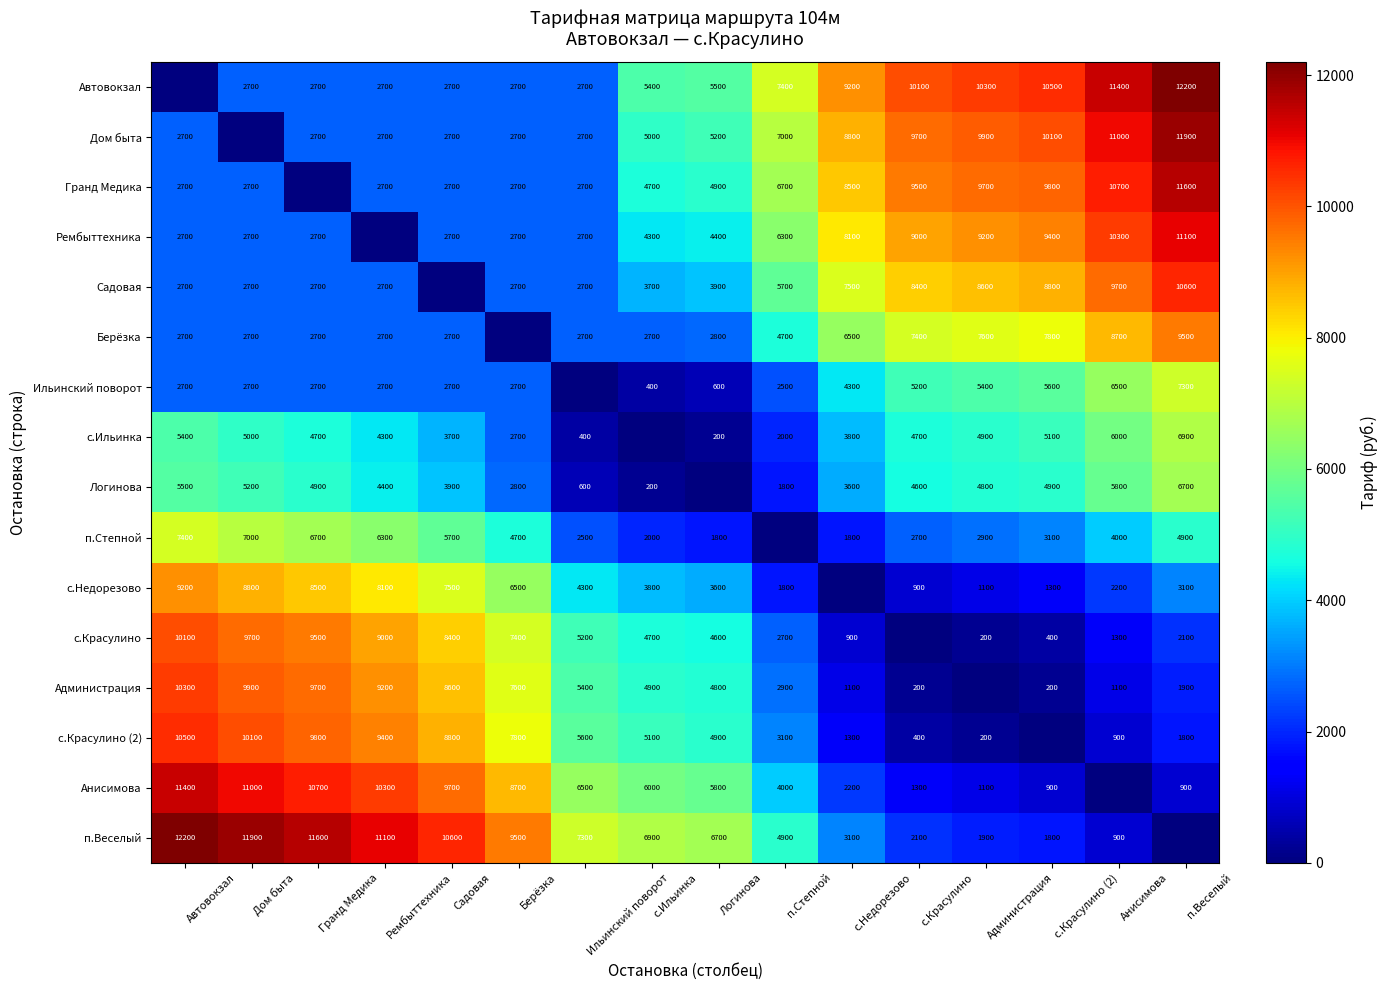

The Дом быта series shows 2700 at Рембыттехника. True or false?

True